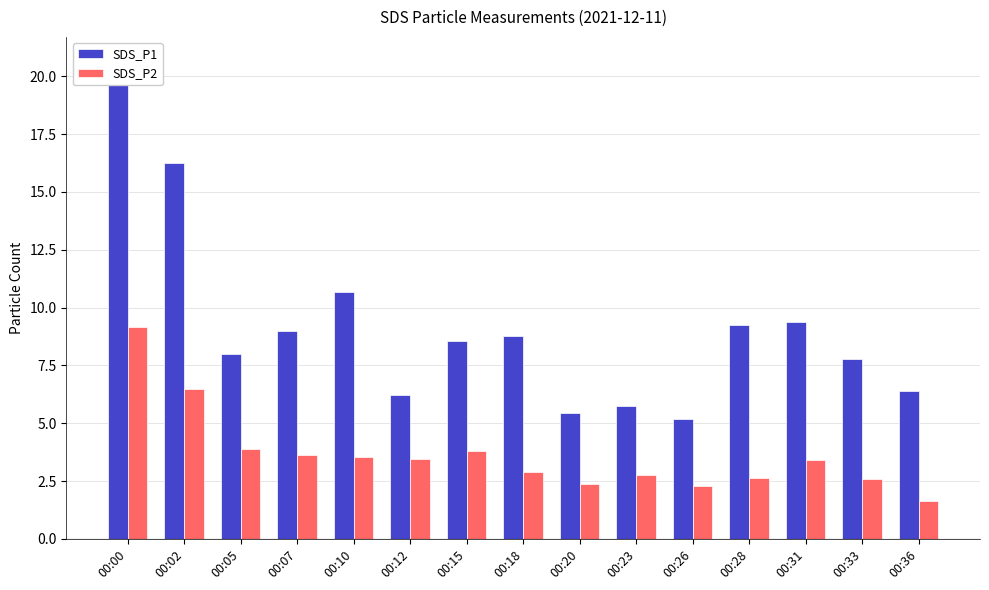

Which category has the lowest value in the SDS_P1 series?

00:26